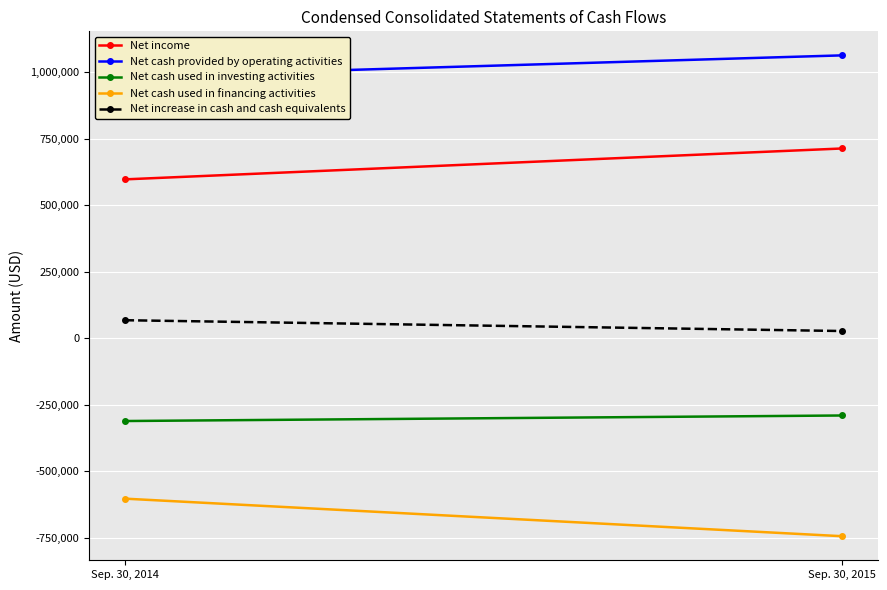

What is the difference between the maximum and minimum values in the Net increase in cash and cash equivalents series?

40609